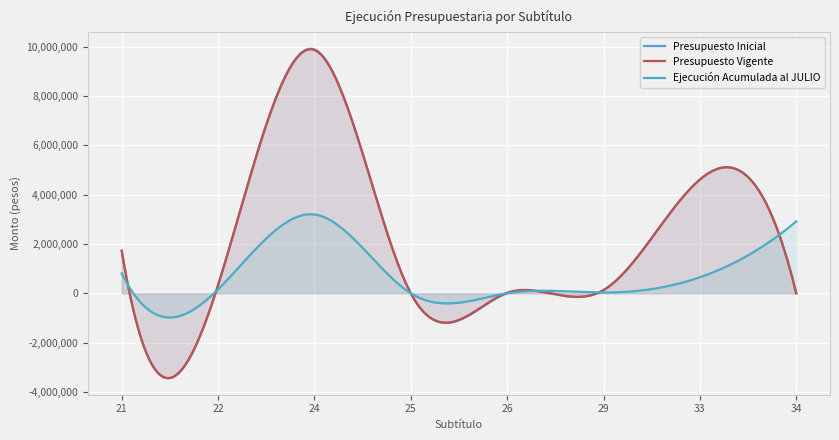

At which category does the chart reach its peak across all series?

24